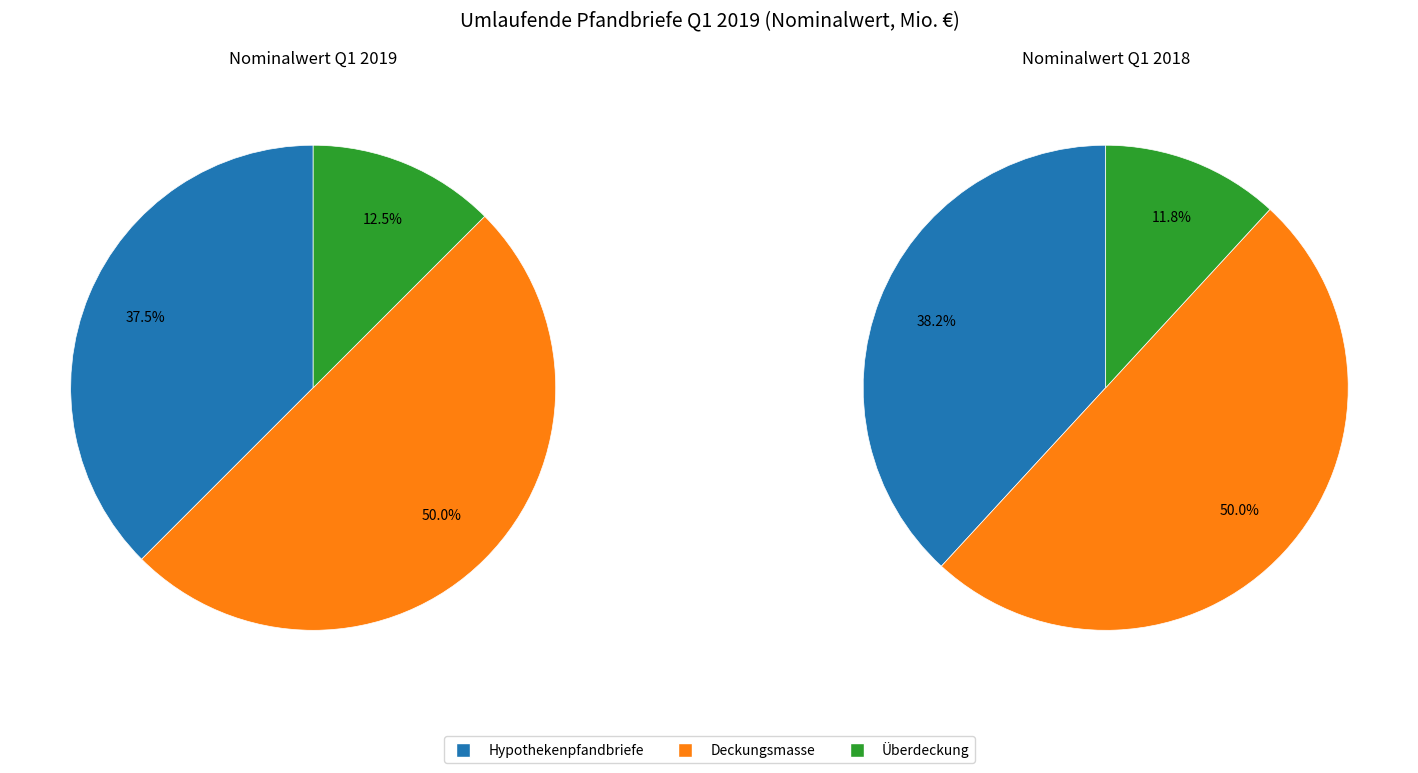

What percentage do Hypothekenpfandbriefe and Überdeckung together represent?

50.0%